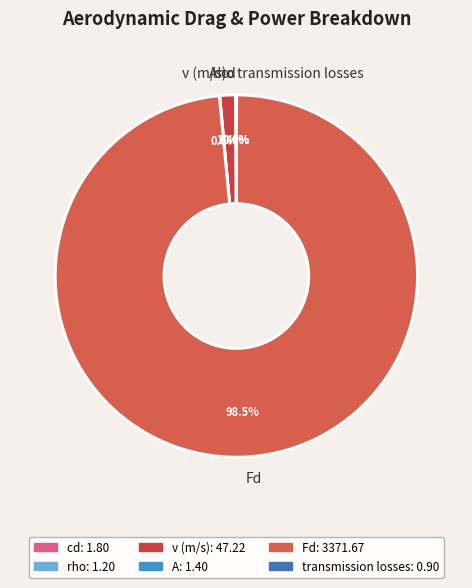

Is Fd the majority of the pie?

Yes